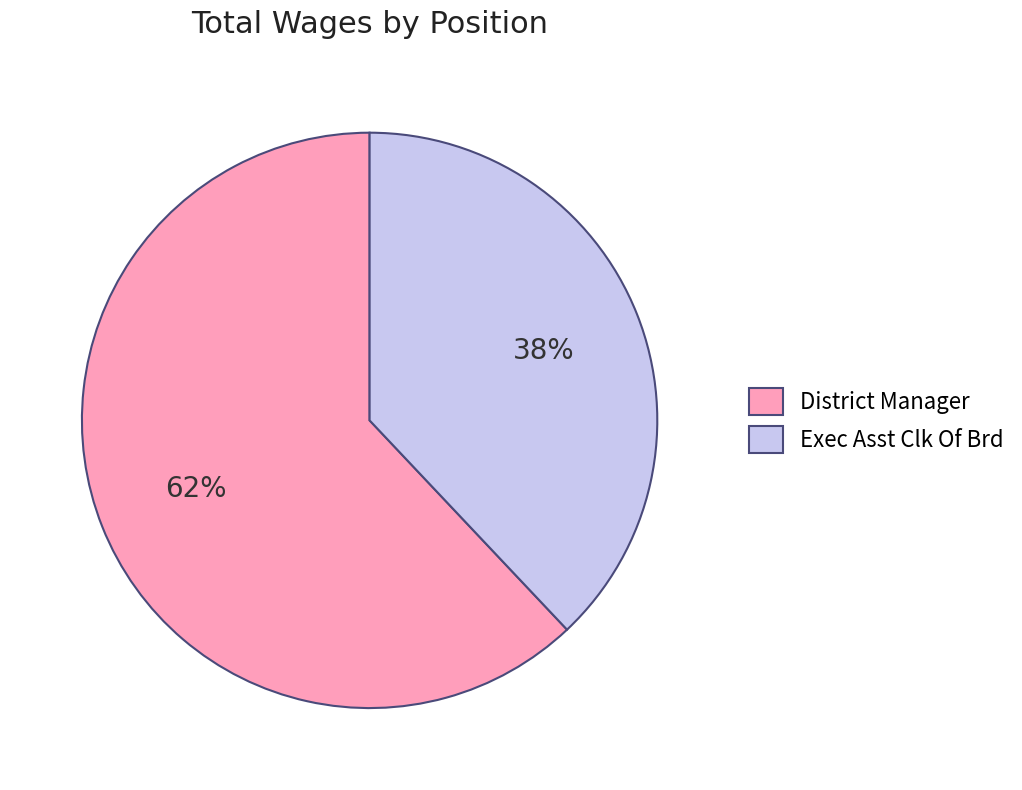

To the nearest percent, what percentage of the pie is Exec Asst Clk Of Brd?

38%